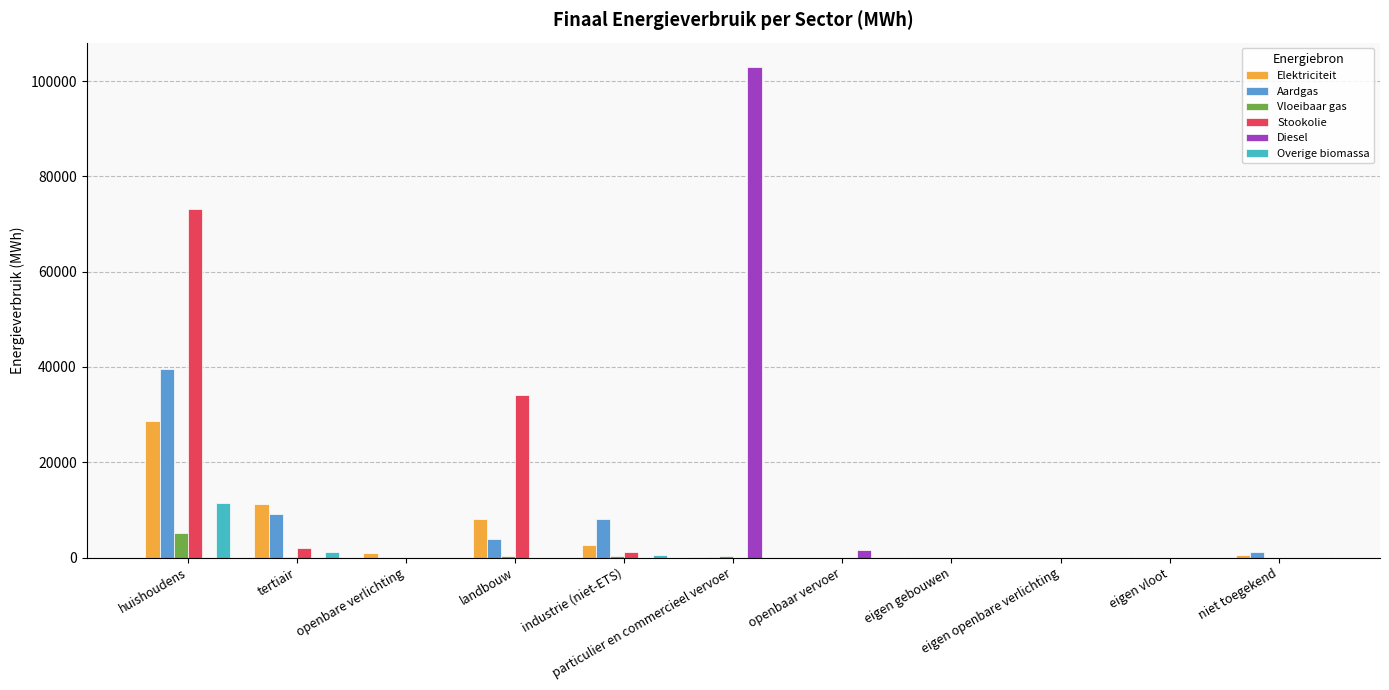

What is the sum of the Diesel values at particulier en commercieel vervoer and tertiair?

102927.4